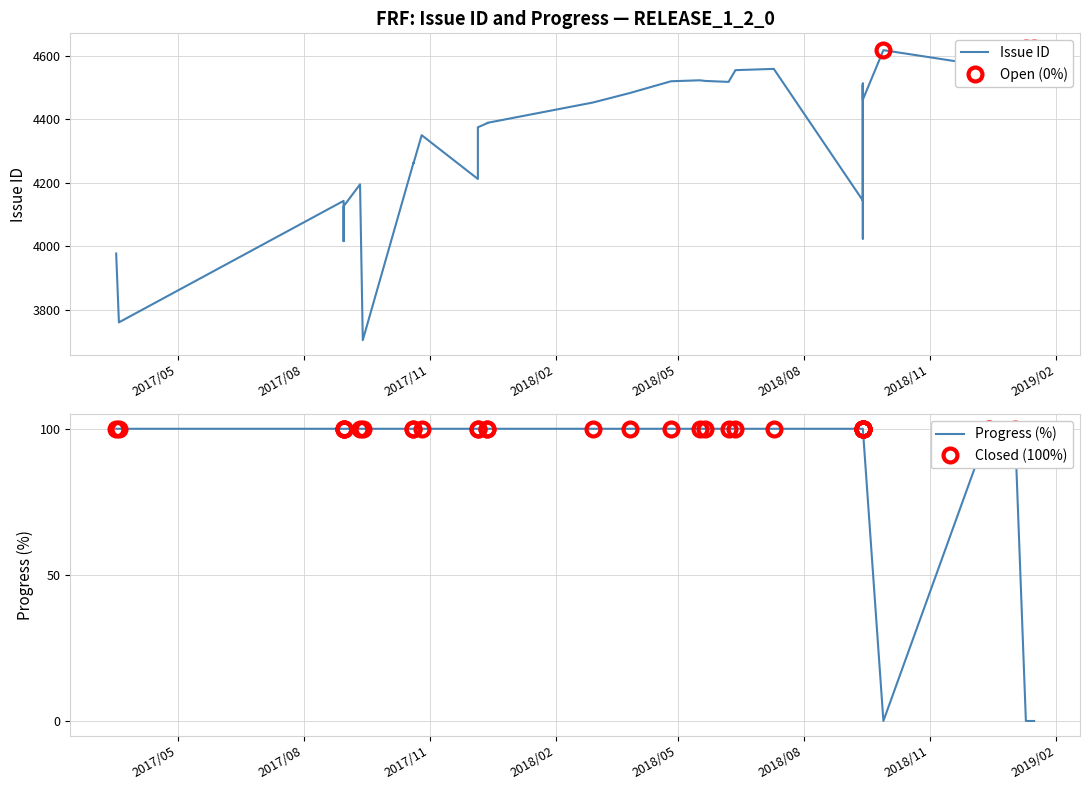

Which series has the largest total across all categories?

Issue ID